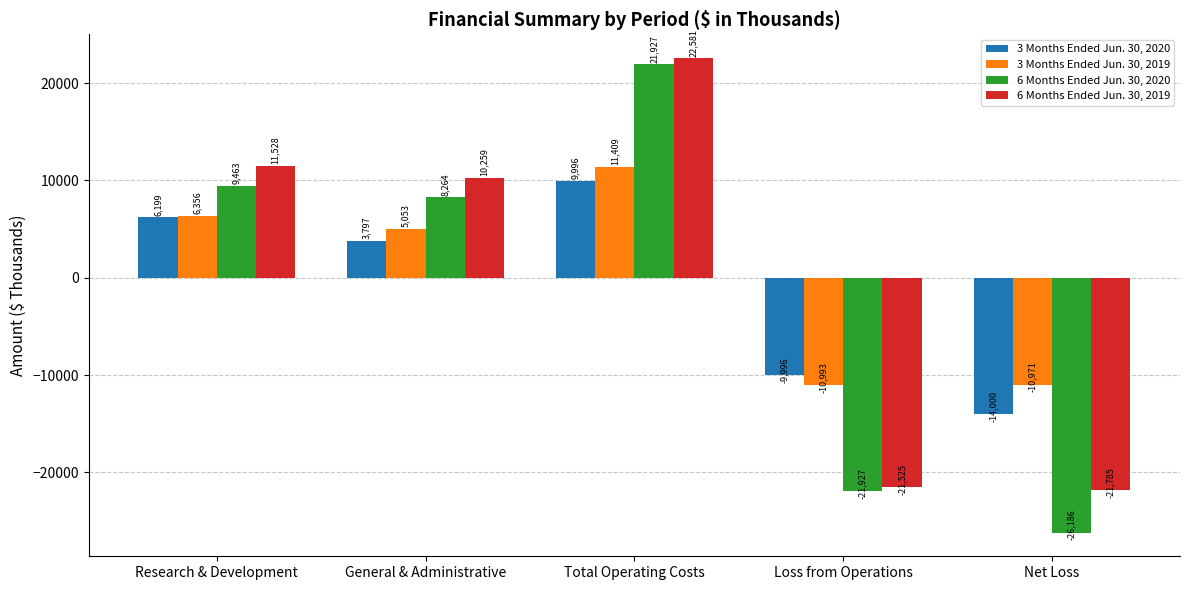

The value of 6 Months Ended Jun. 30, 2019 at General & Administrative is 3683. True or false?

False